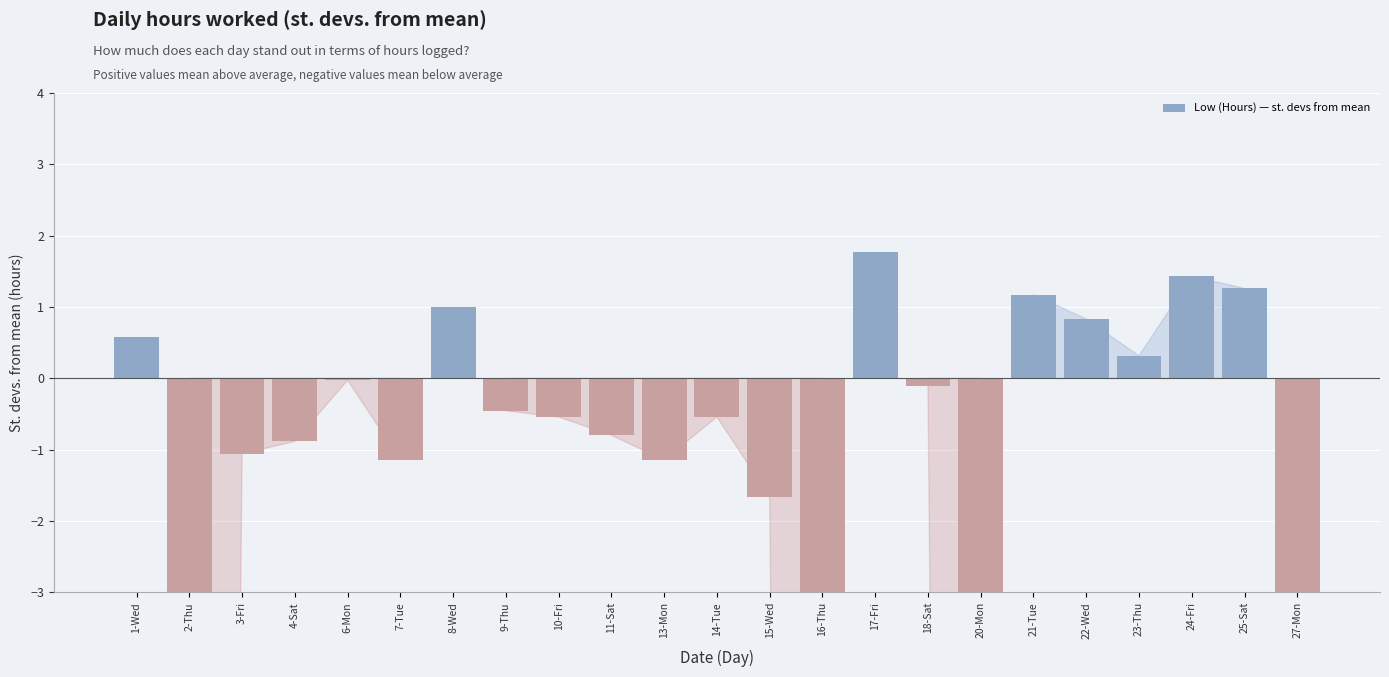

Which label corresponds to the smallest value in the chart?

2-Thu